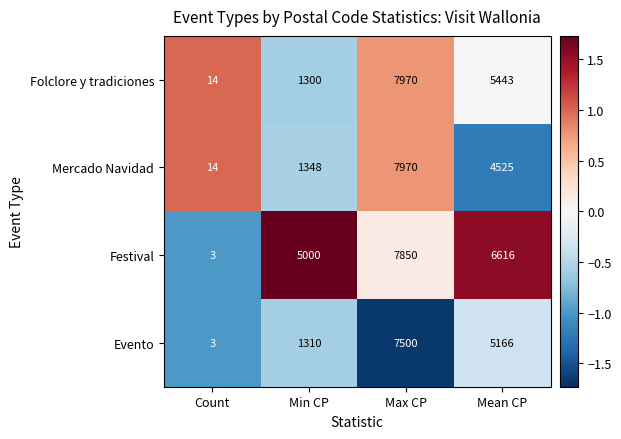

At which category is the sum across all series the highest?

Max CP